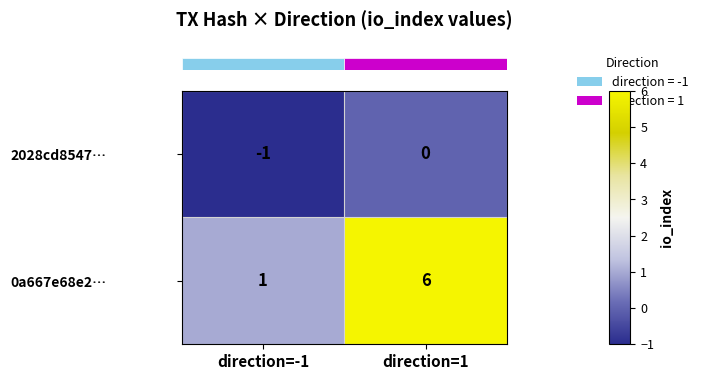

What is the total value across all series at direction=1?

6